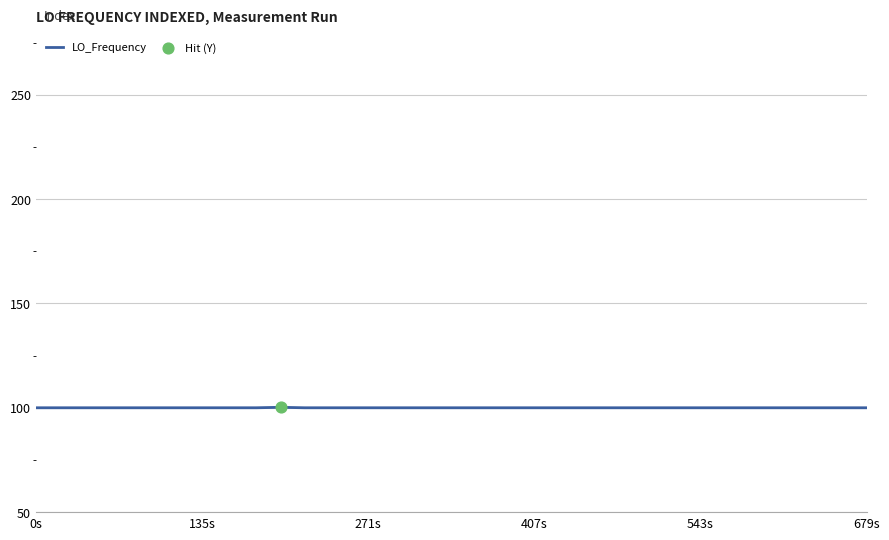

What is the smallest value displayed?

100.0